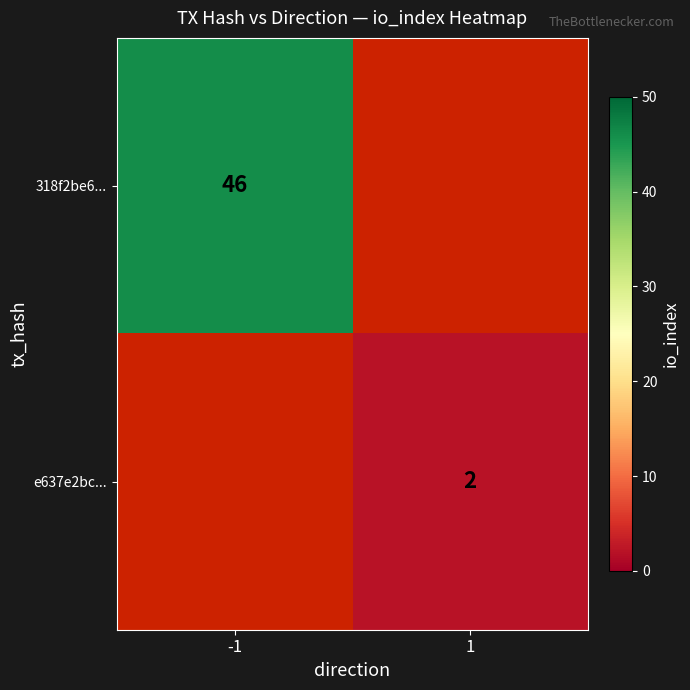

What is the minimum value shown in the chart?

2.0